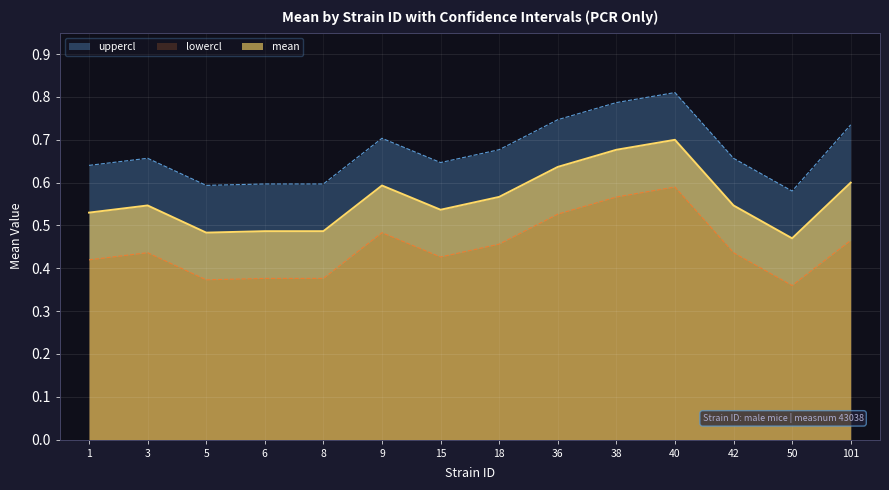

How many lowercl values are between 0 and 1?

14